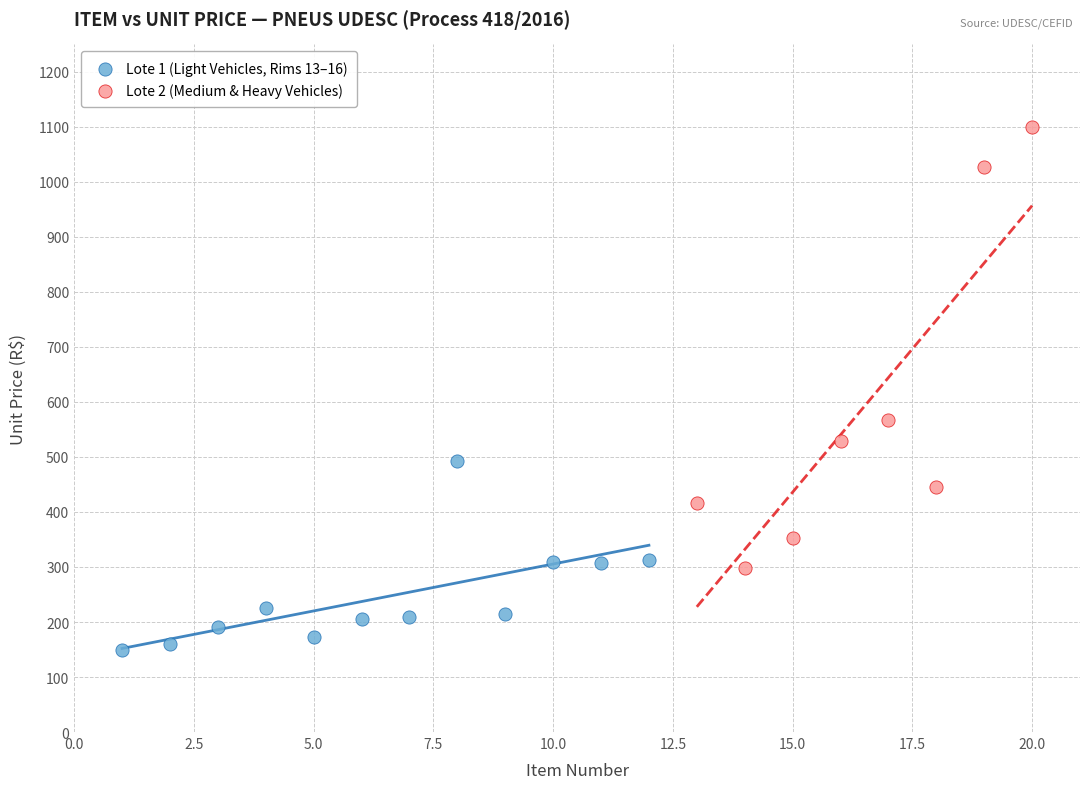

Which series reaches the minimum Y coordinate?

Lote 1 (Light Vehicles, Rims 13–16)